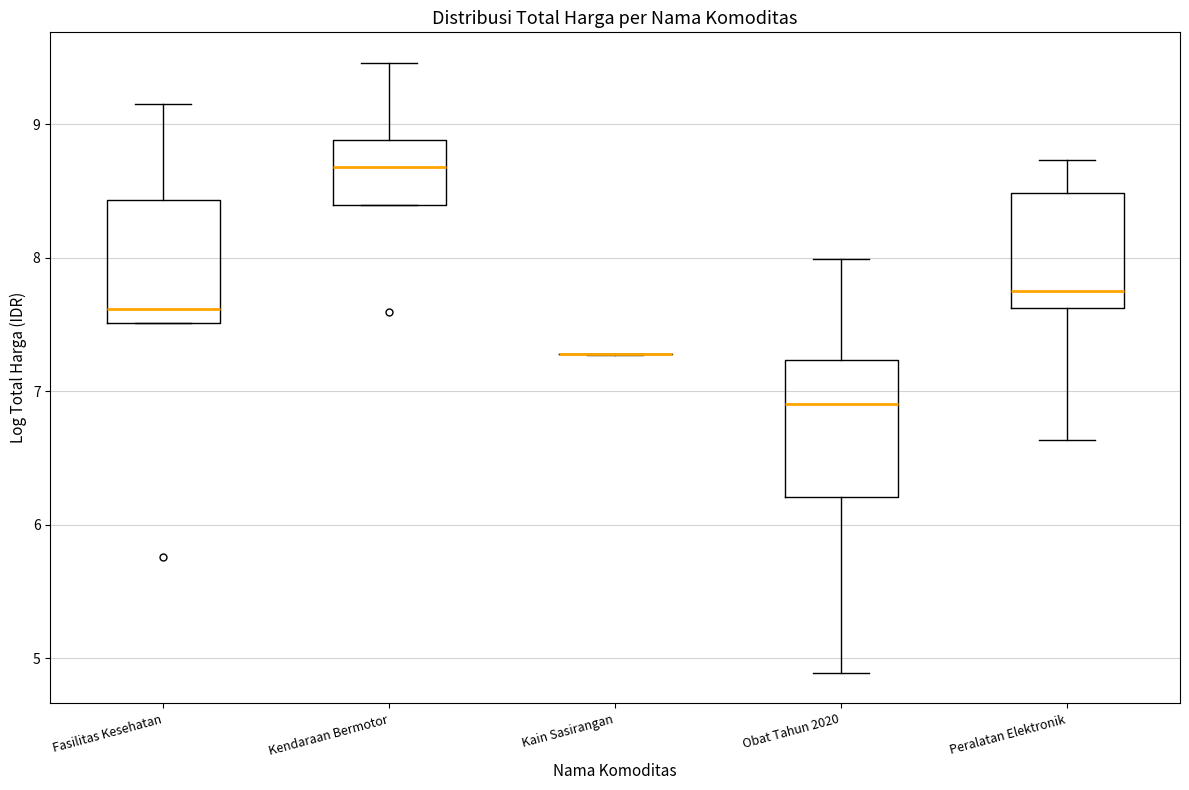

Reading left to right, read every box against the y-axis: the position of its median line, the range the box covers, and the ends of its whiskers. The values are not printed on the chart, so give them approximately, as read against the axis.

Fasilitas Kesehatan: median 7.6, box 7.5 to 8.4, whiskers 7.5 to 9.2
Kendaraan Bermotor: median 8.7, box 8.4 to 8.9, whiskers 8.4 to 9.5
Kain Sasirangan: box collapsed to a line at 7.3, whiskers 7.3 to 7.3
Obat Tahun 2020: median 6.9, box 6.2 to 7.2, whiskers 4.9 to 8.0
Peralatan Elektronik: median 7.7, box 7.6 to 8.5, whiskers 6.6 to 8.7